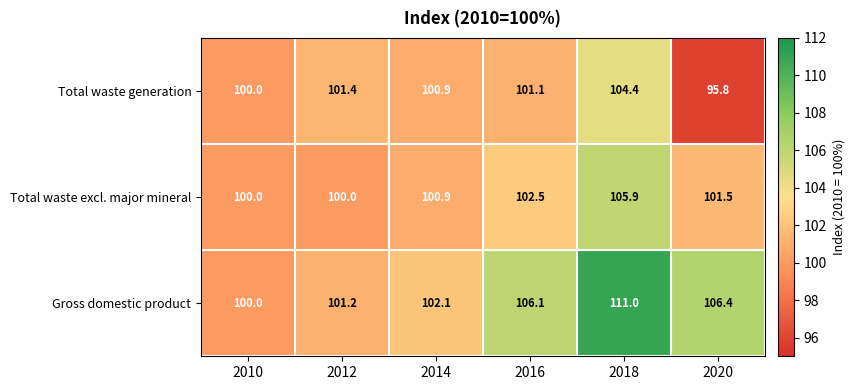

What is the average value of the Total waste generation series?

100.6